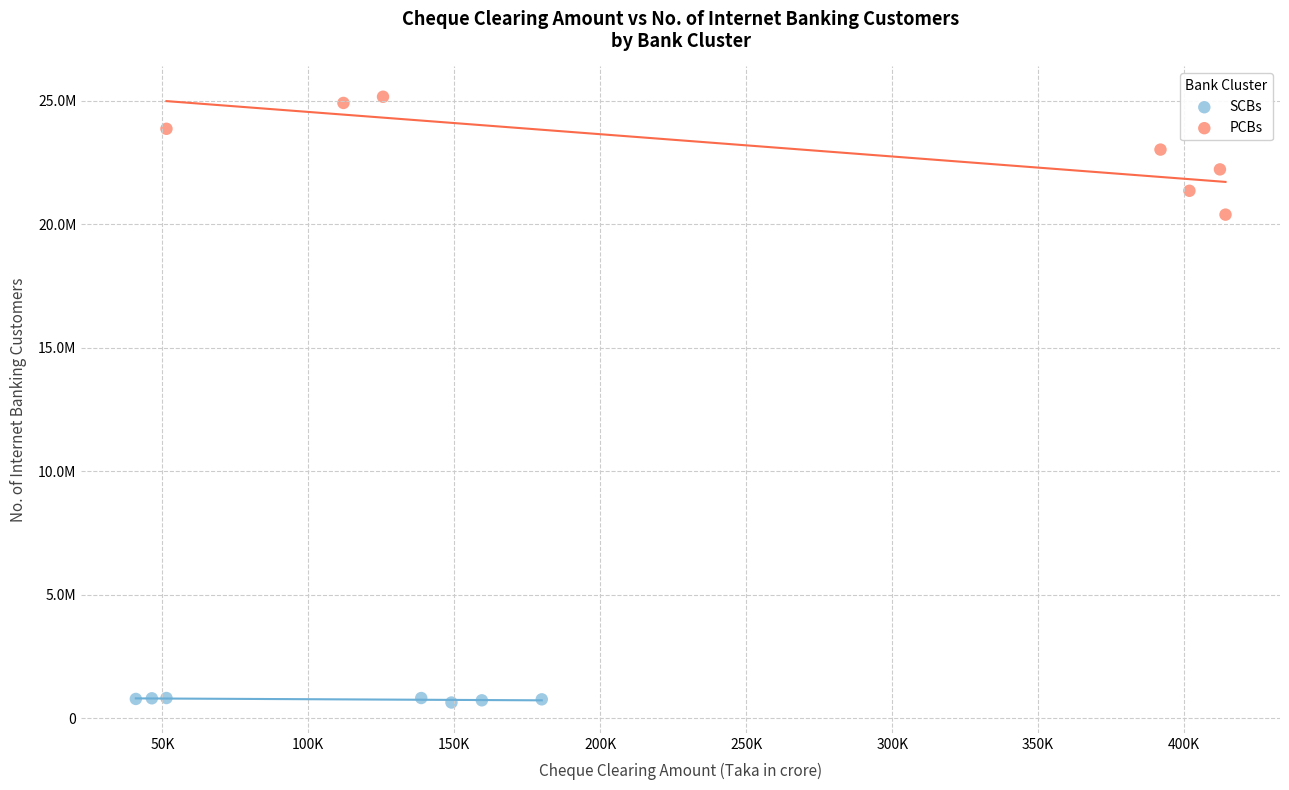

Which series has the largest Y range (max minus min)?

PCBs